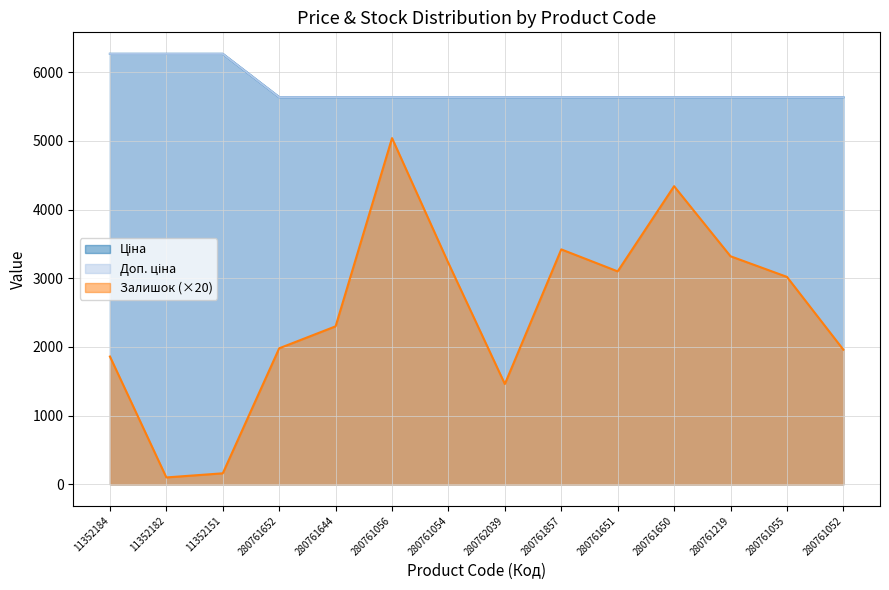

True or false: Ціна has a value of 5636.0 at 280761652.

True